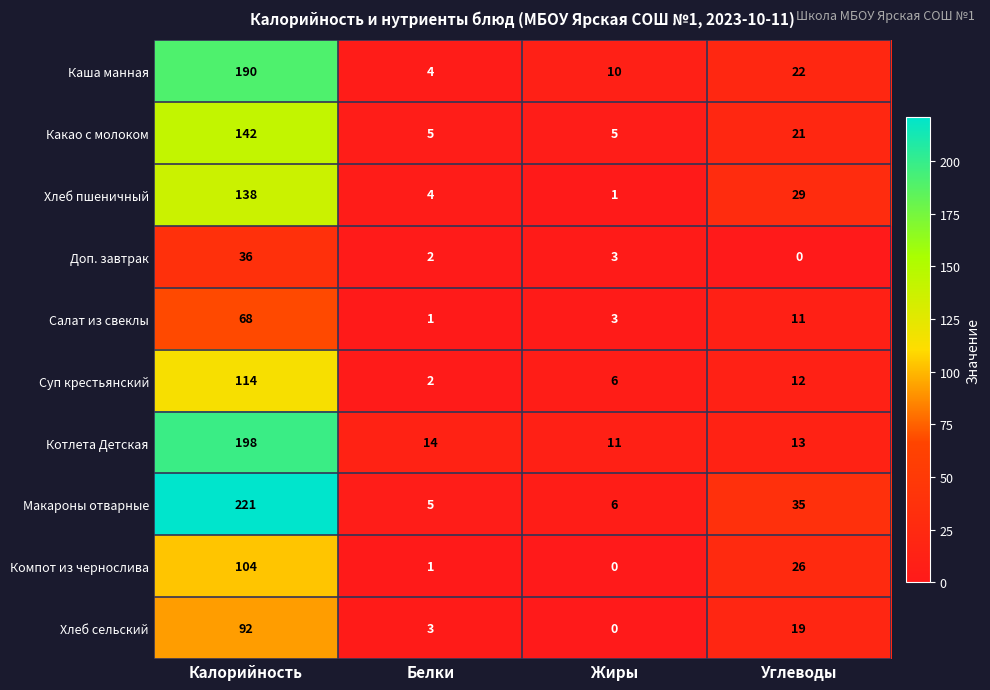

List the labels in order of Компот из чернослива value, smallest first.

Жиры, Белки, Углеводы, Калорийность